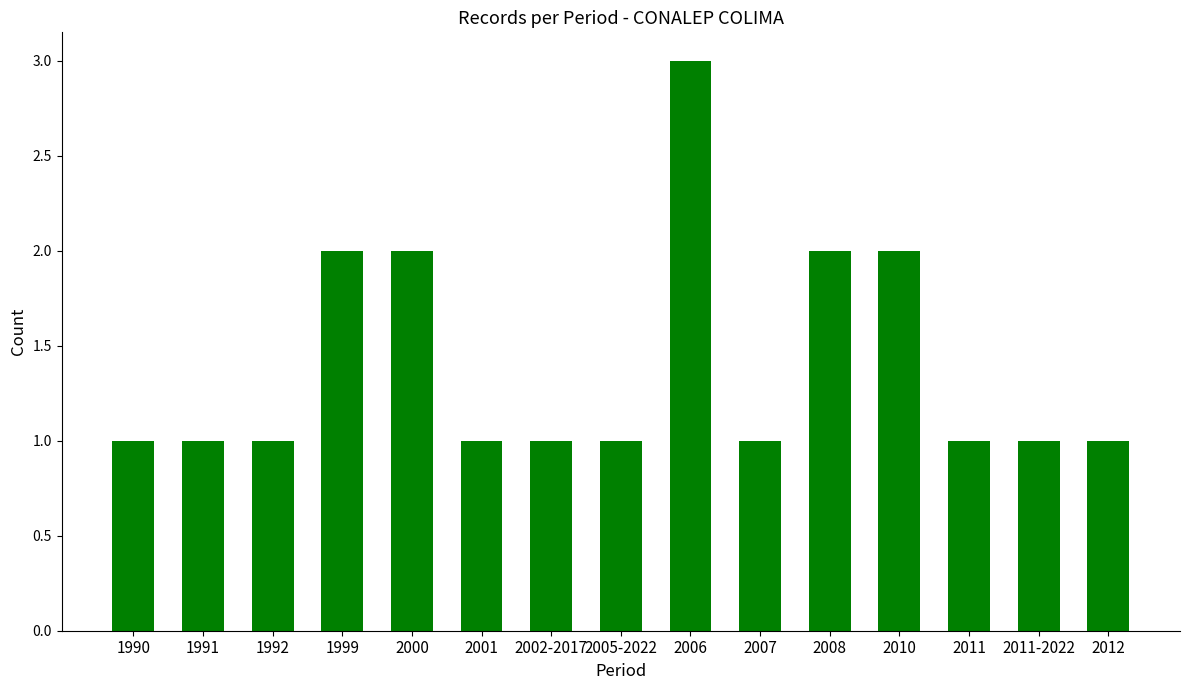

Reading left to right, list all the values displayed in this chart.

1	1	1	2	2	1	1	1	3	1	2	2	1	1	1